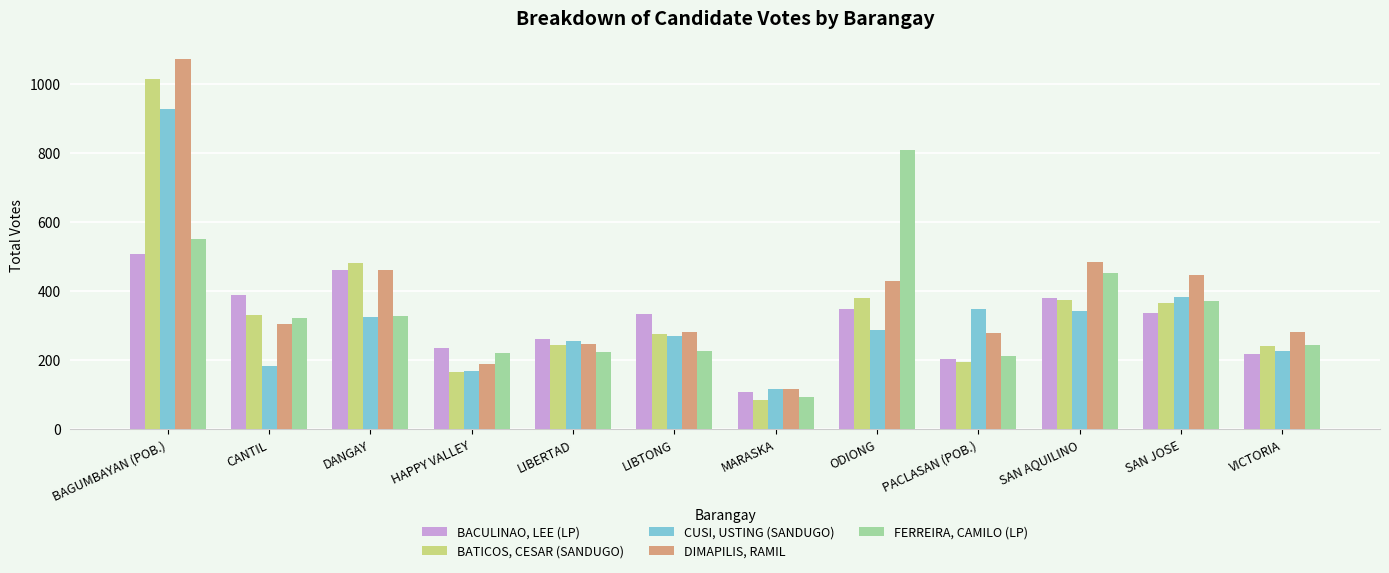

What is the value of the BACULINAO, LEE (LP) bar at the 4th from the left?

234